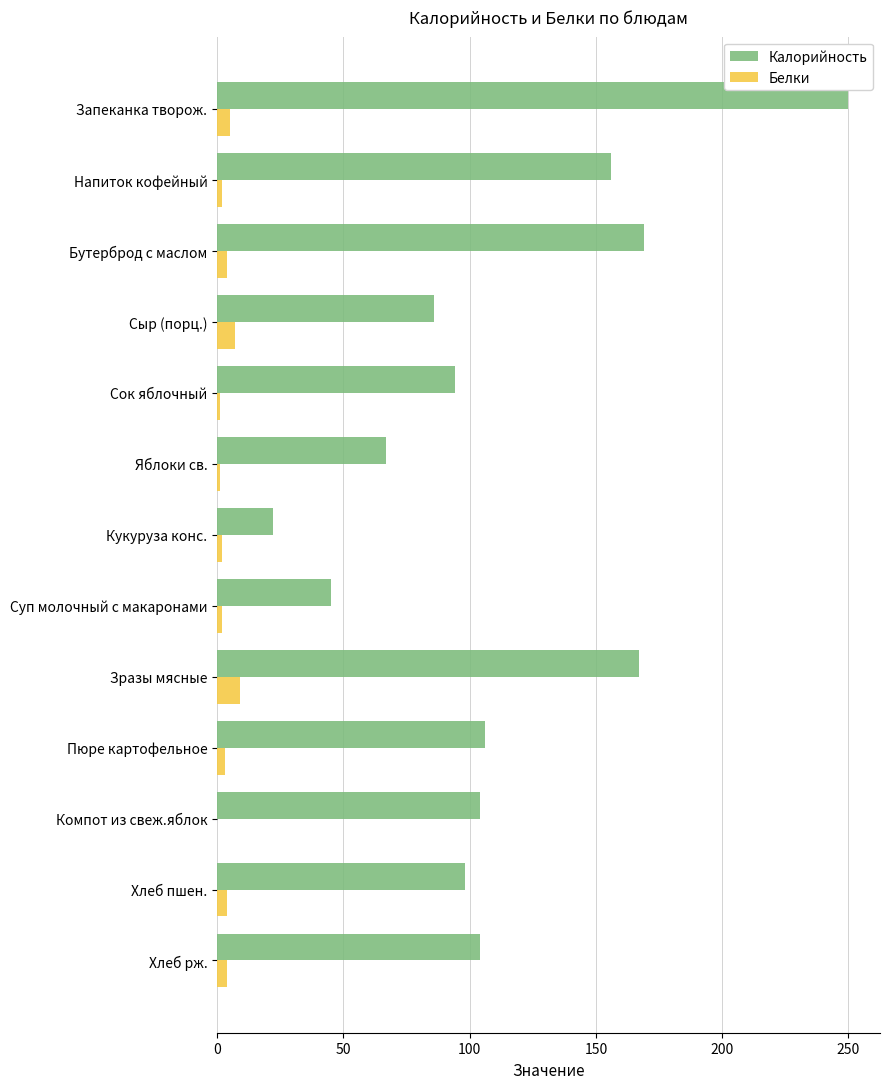

What is the sum of all Калорийность values?

1468